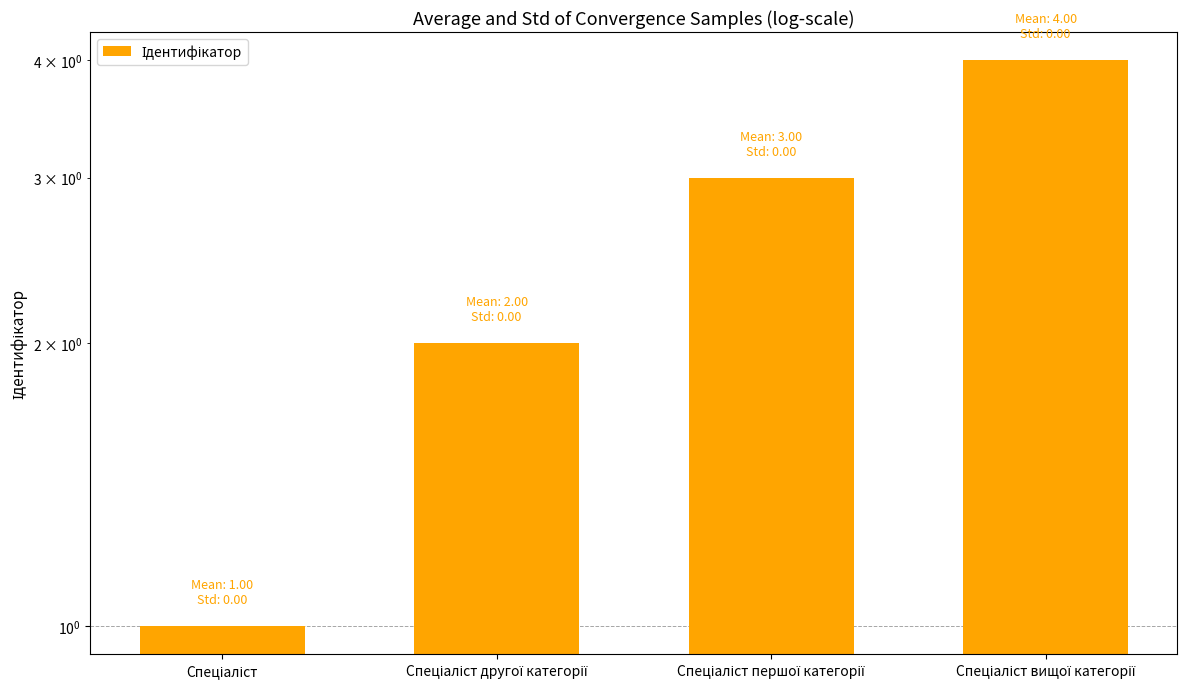

How many series are shown in this chart?

1